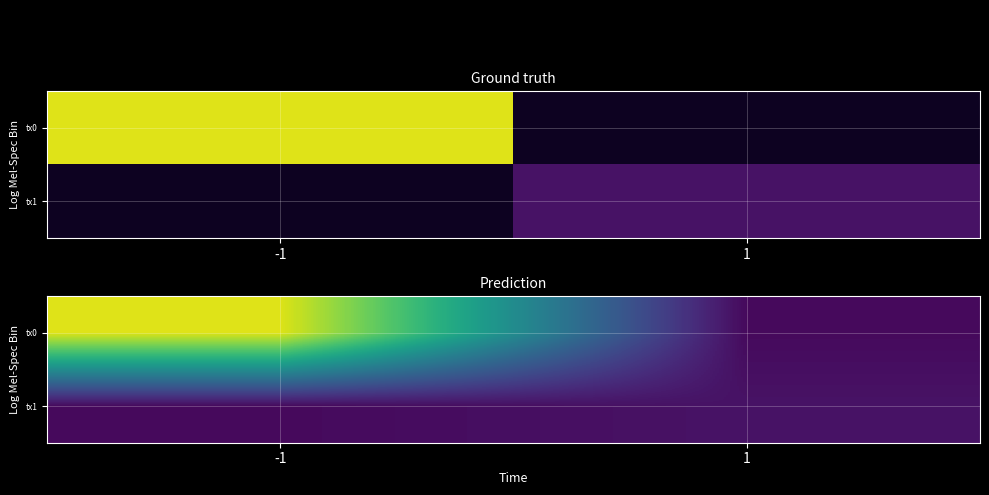

What is the maximum value for tx0?

38